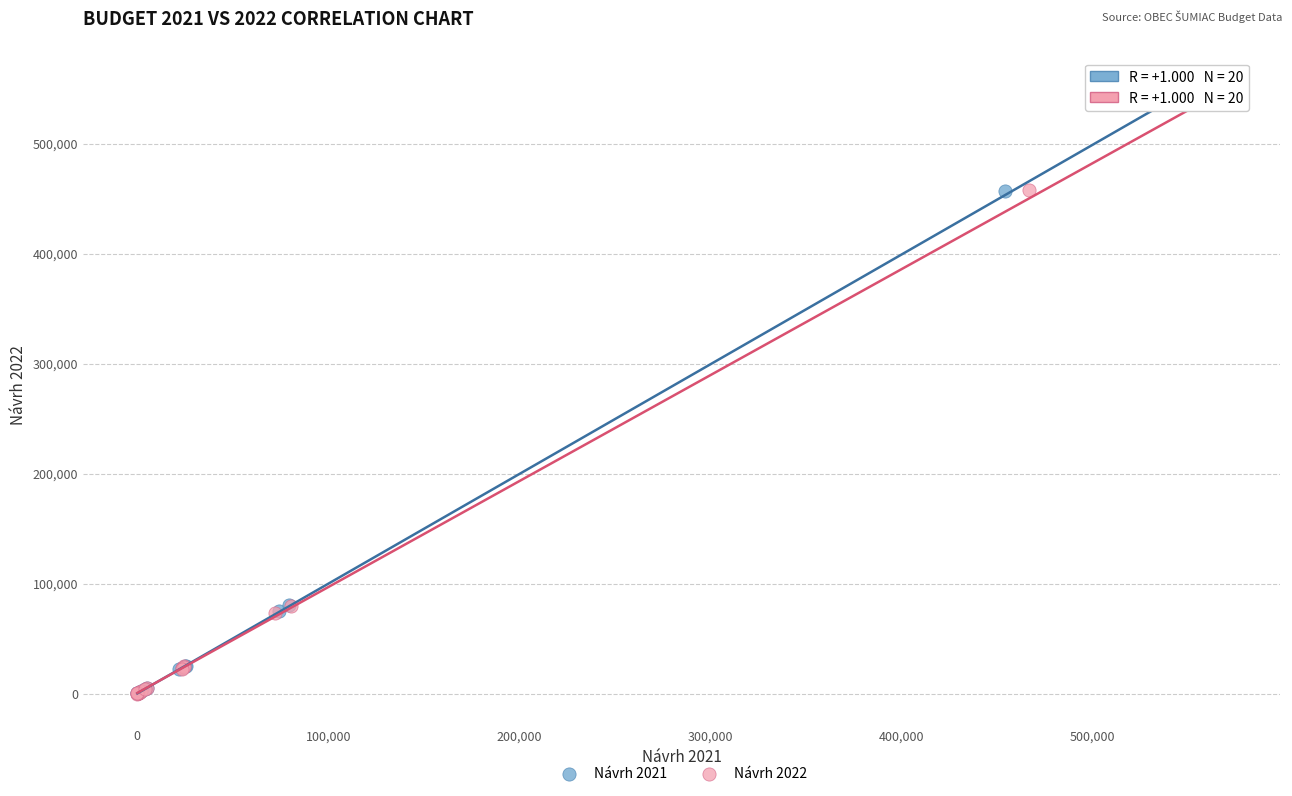

Which series has the largest Y range (max minus min)?

Návrh 2021